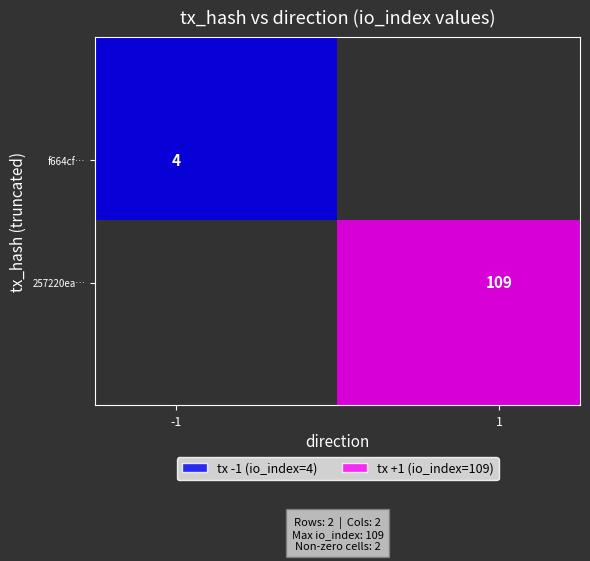

Reading left to right, list all the values displayed in this chart.

f664cfa450012e4195a80bf7db721ff91a6edf1: direction=-1	io_index=4
257220ea555b2c0de49f87eb719d253b1c17833: direction=1	io_index=109